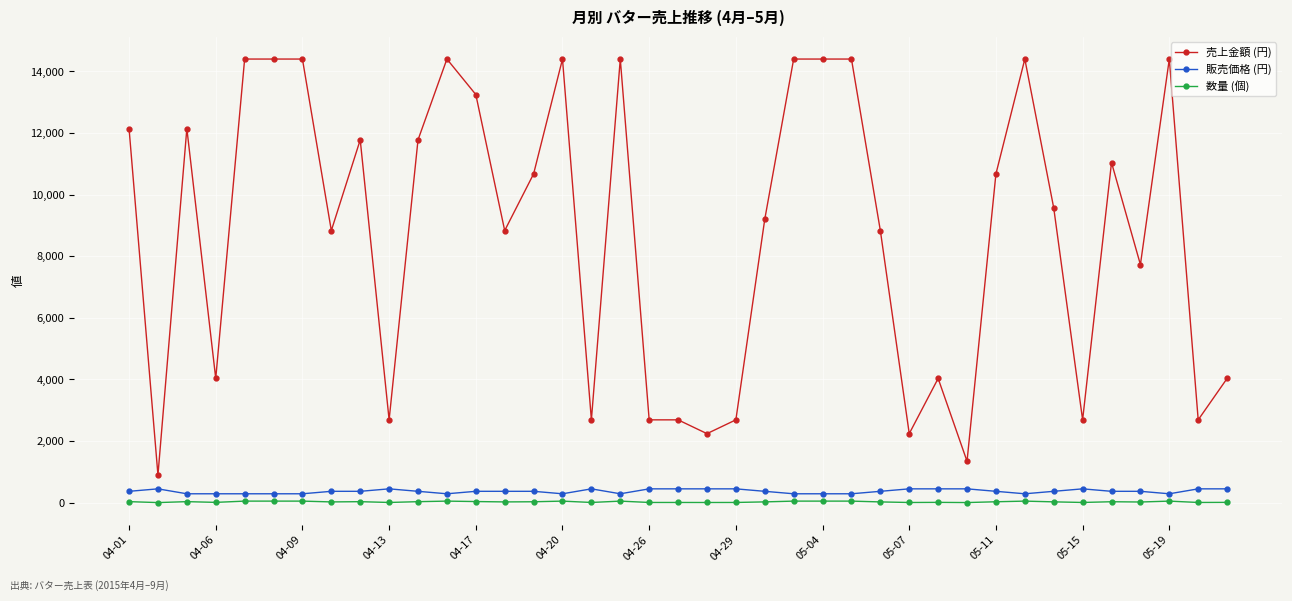

Does the chart have visible grid lines?

Yes